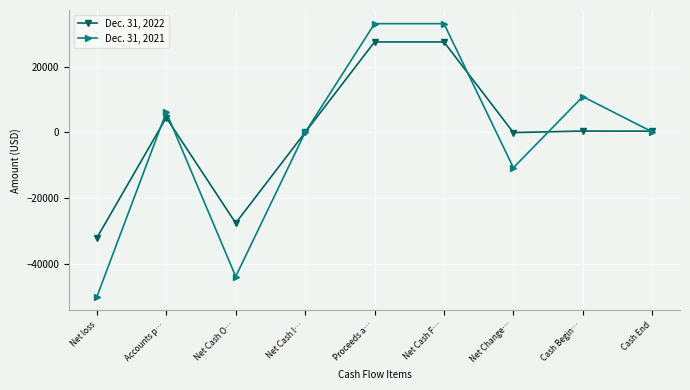

What is the total value across all series at Accounts p…?

10649